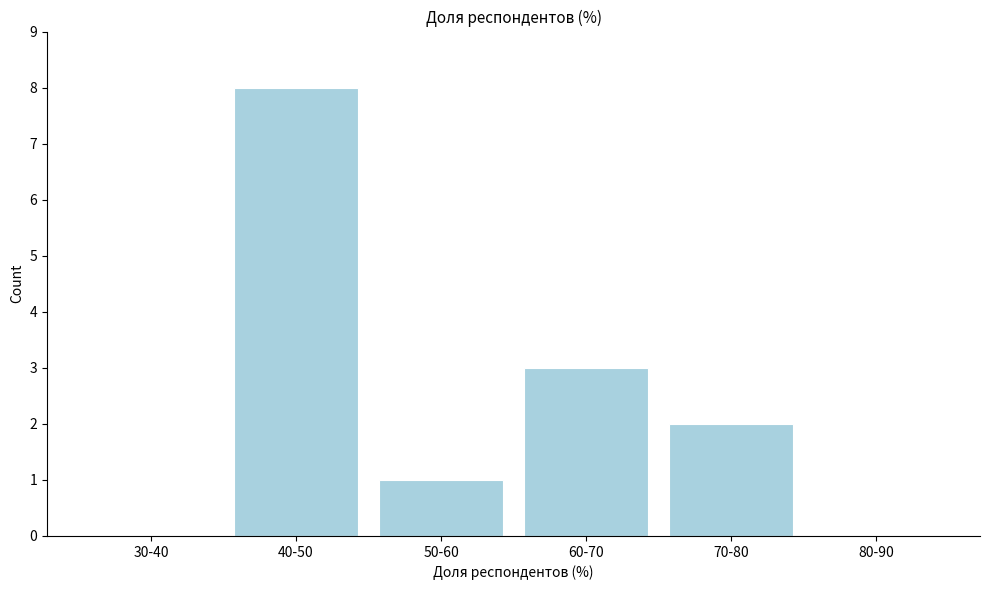

Reading left to right, transcribe all the data shown in this chart.

30-40=0	40-50=8	50-60=1	60-70=3	70-80=2	80-90=0